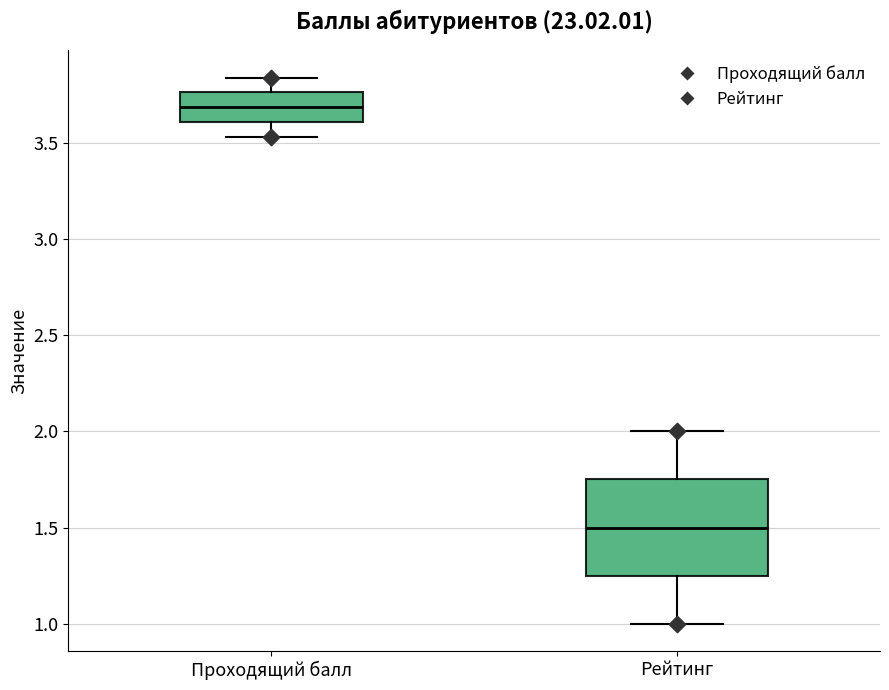

Which box is the tallest, from its lower edge to its upper edge?

Рейтинг